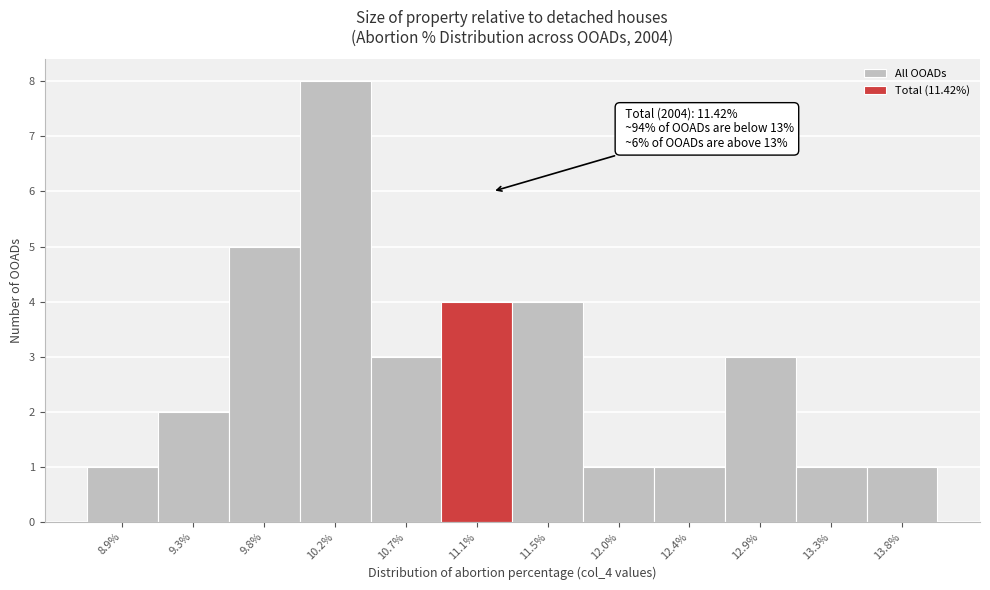

Reading left to right, transcribe all the data shown in this chart.

8.9%=1	9.3%=2	9.8%=5	10.2%=8	10.7%=3	11.1%=4	11.5%=4	12.0%=1	12.4%=1	12.9%=3	13.3%=1	13.8%=1